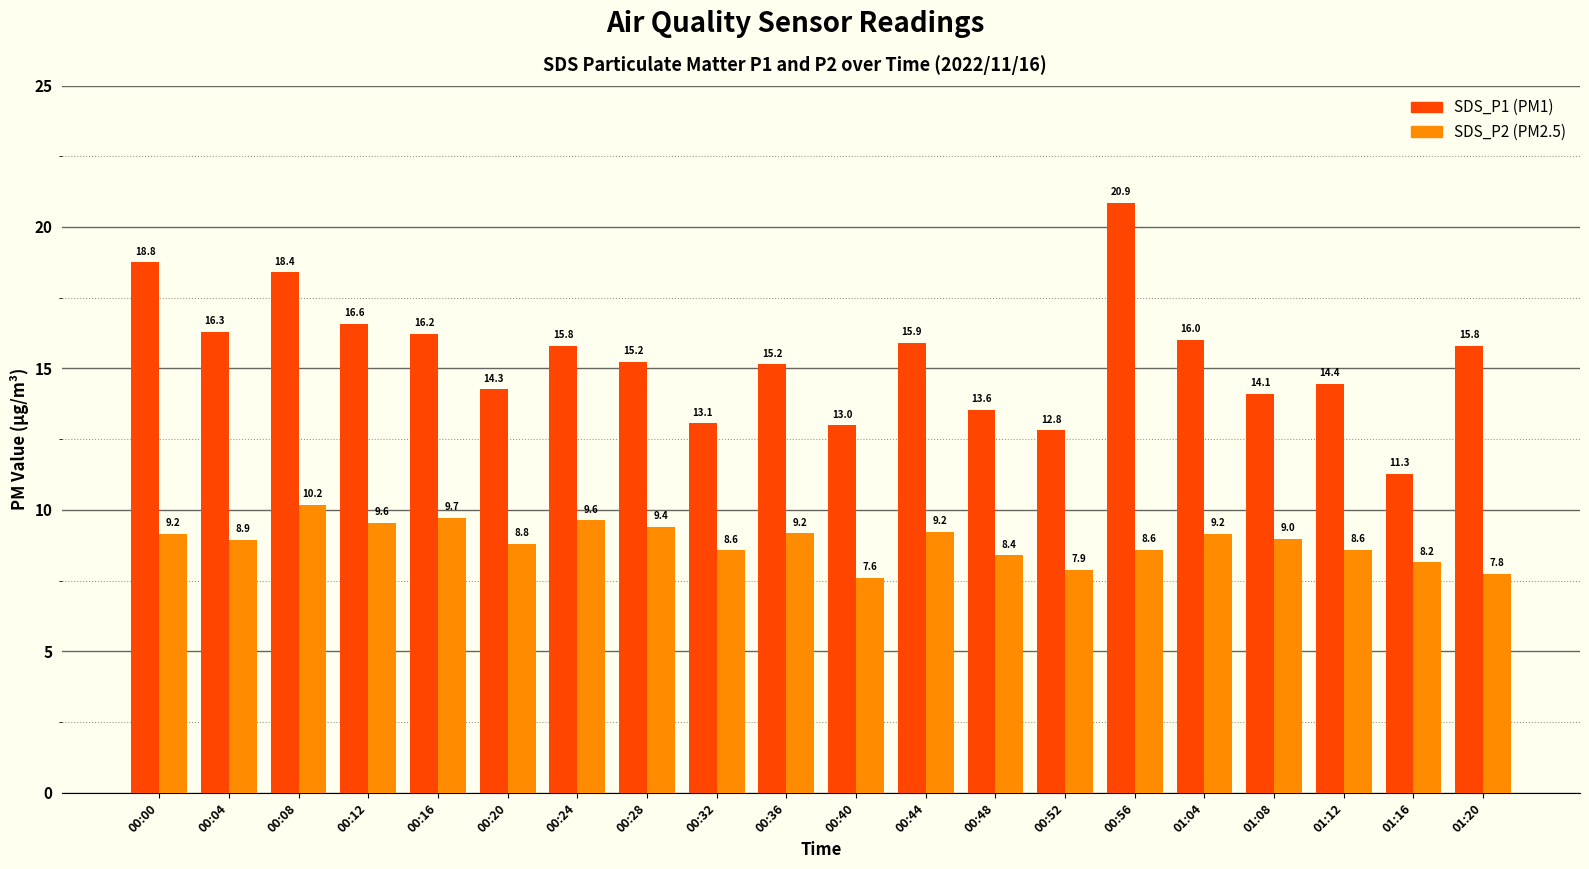

What is the total value across all series at 01:04?

25.2